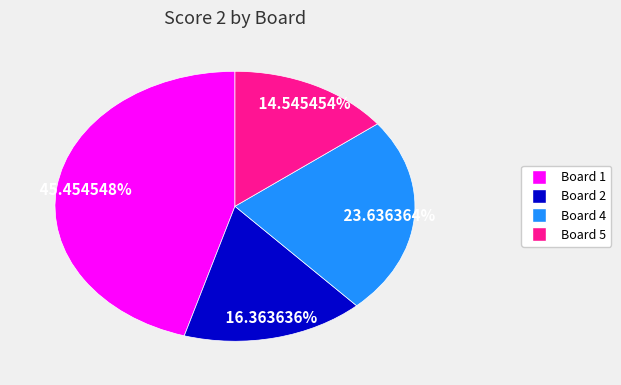

Is there any slice that represents more than half of the pie?

No